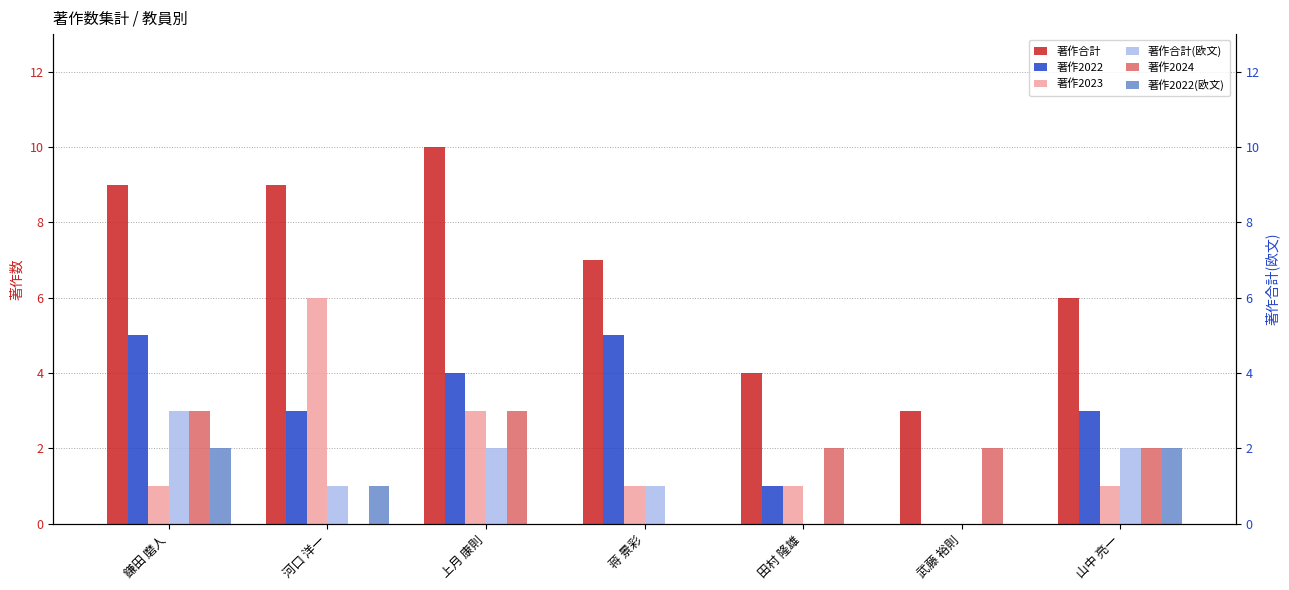

What is the difference between the second highest and second lowest values in the 著作2022 series?

4